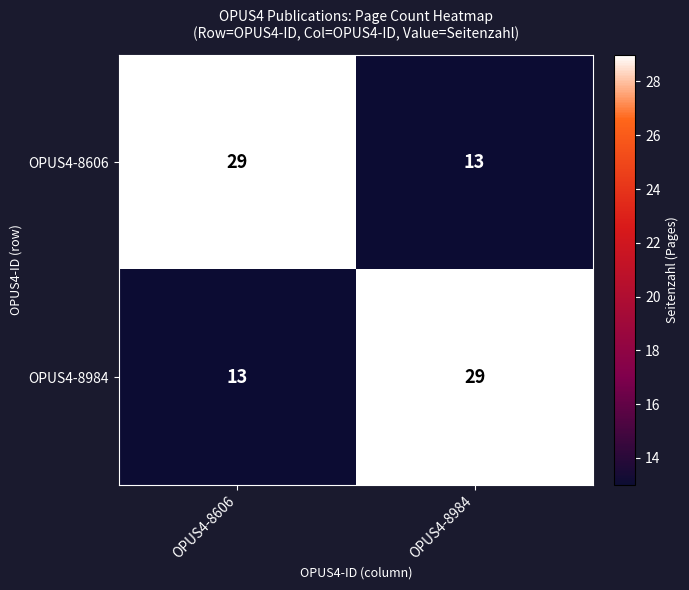

The OPUS4-8984 series shows 29 at OPUS4-8984. True or false?

True